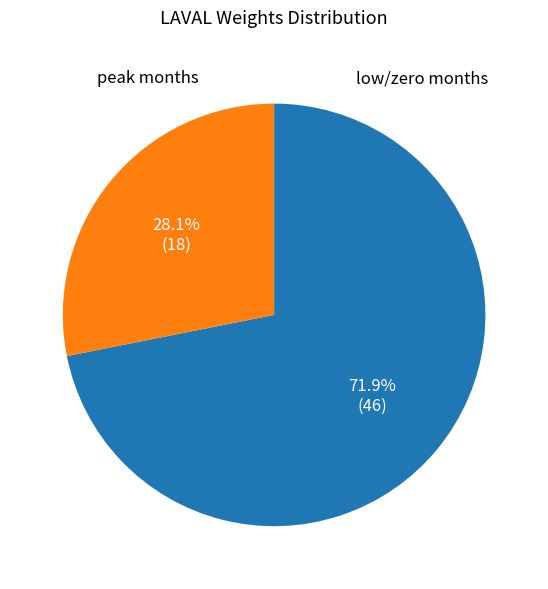

Is there a majority slice in this chart?

Yes